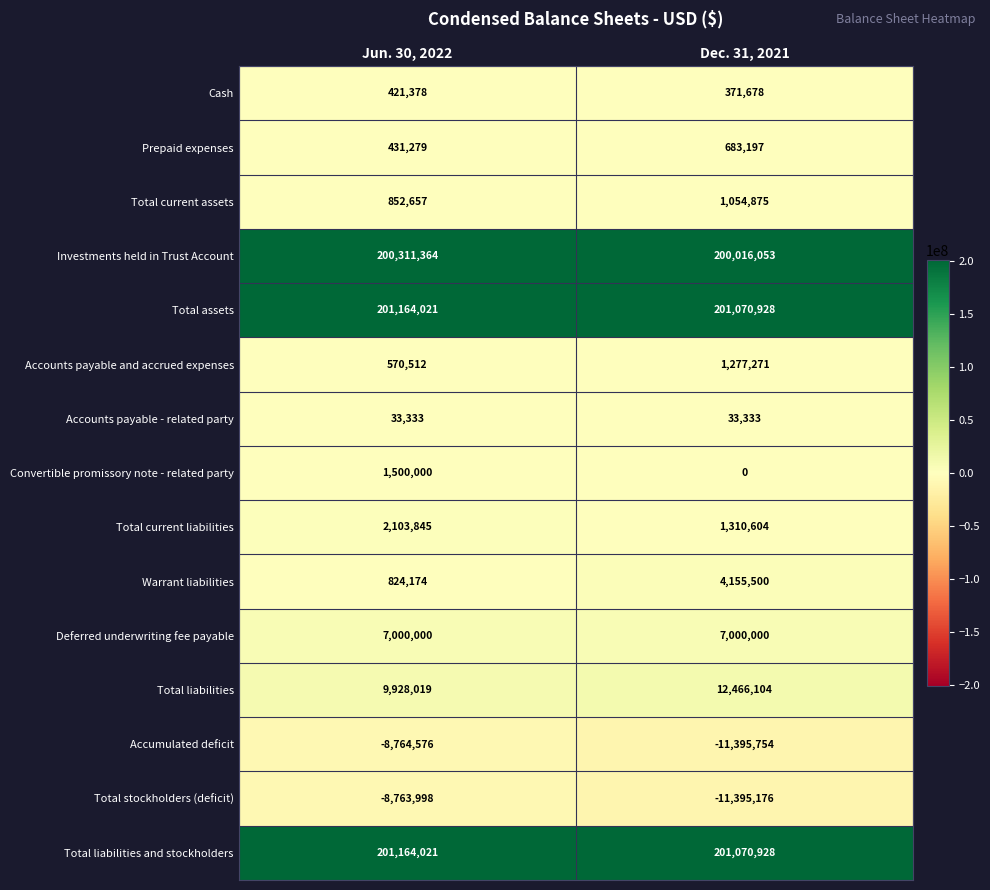

What is the sum of the Total stockholders (deficit) values at Dec. 31, 2021 and Jun. 30, 2022?

-20159174